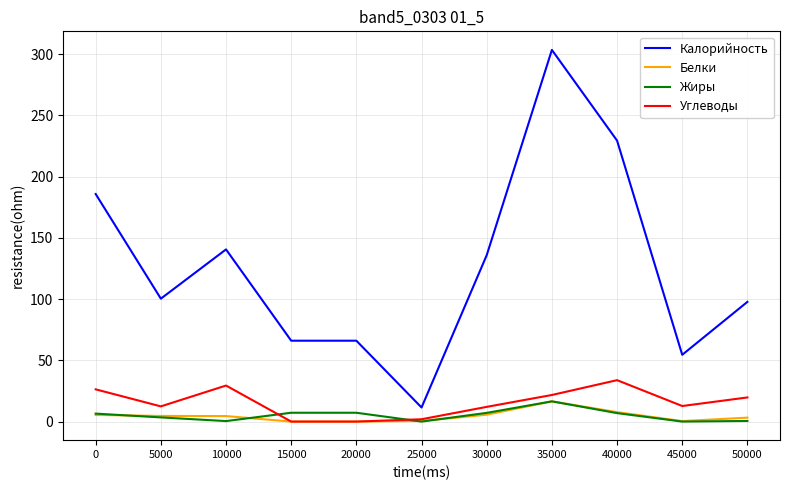

What value does the Калорийность series have at 40000?

229.4